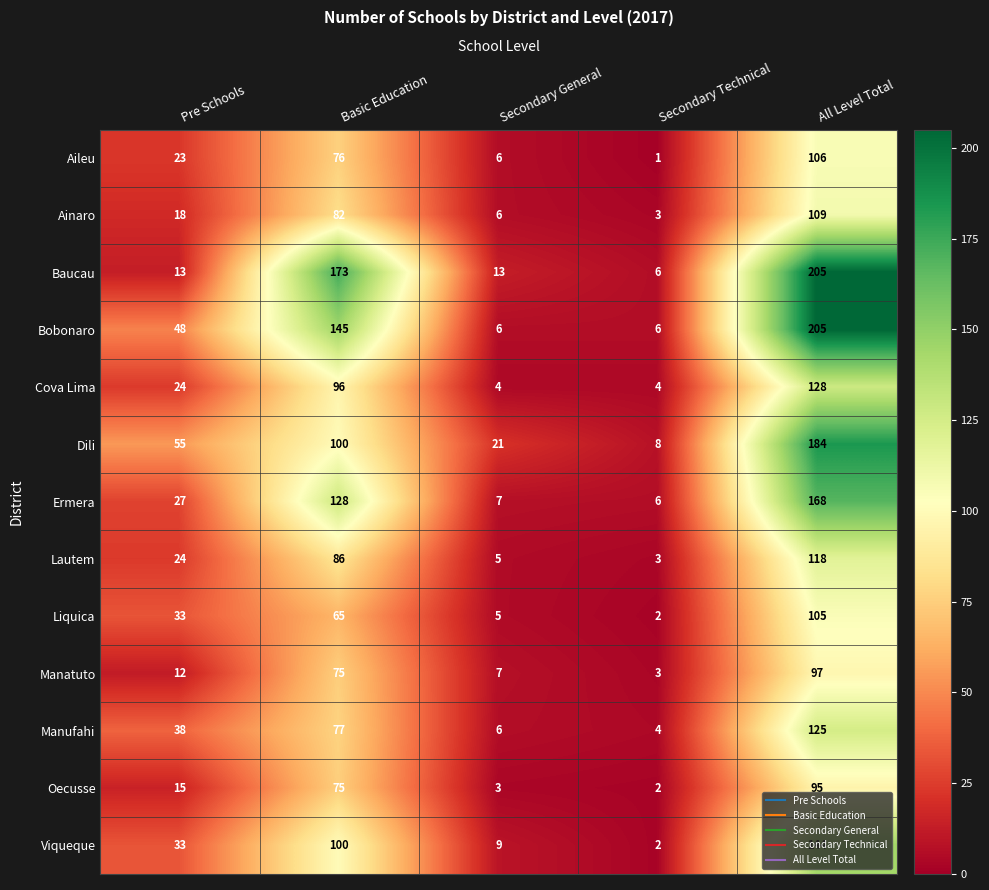

Where is Aileu nearest to the value 53?

Basic Education